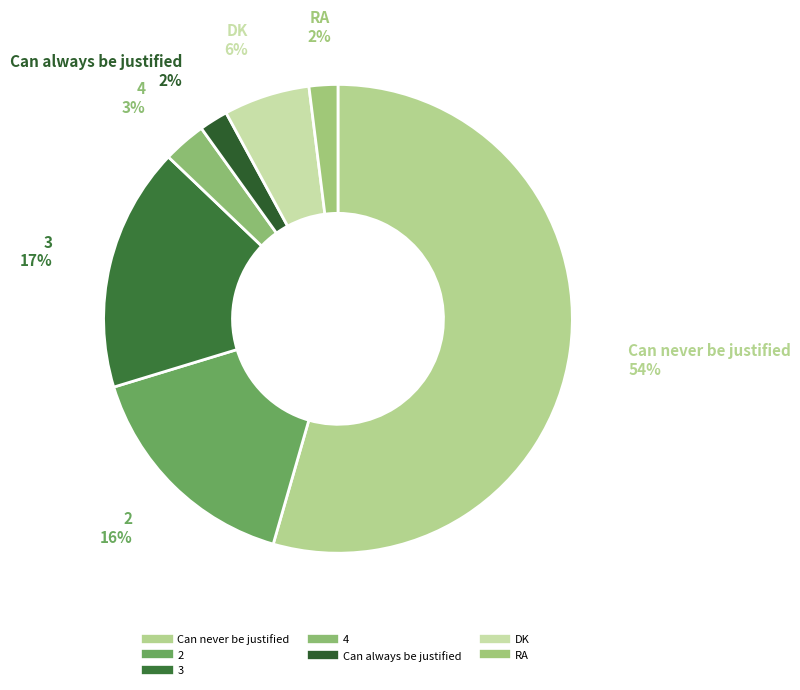

How many segments does this pie chart have?

7